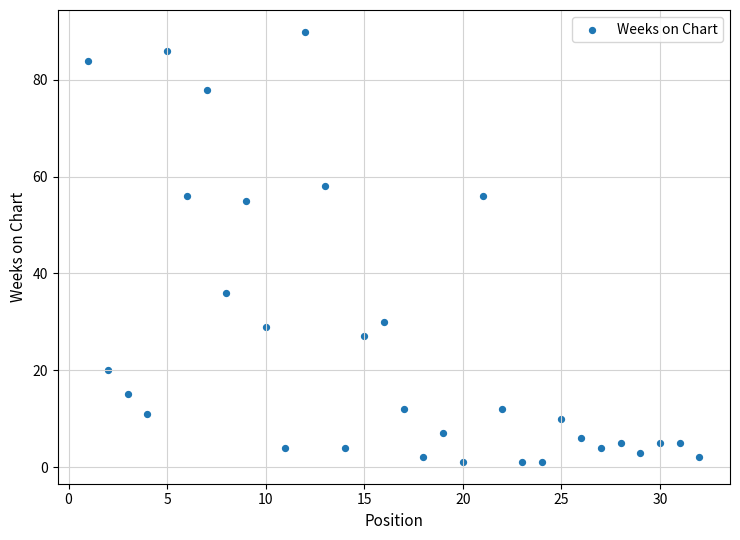

What Y value in the scatter plot is closest to 45?

36